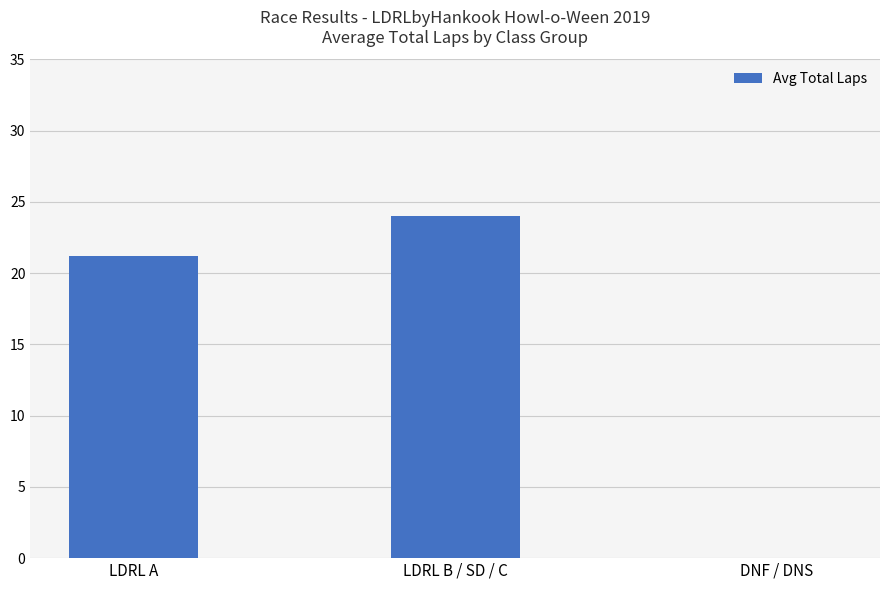

Does the chart contain stacked bars?

No